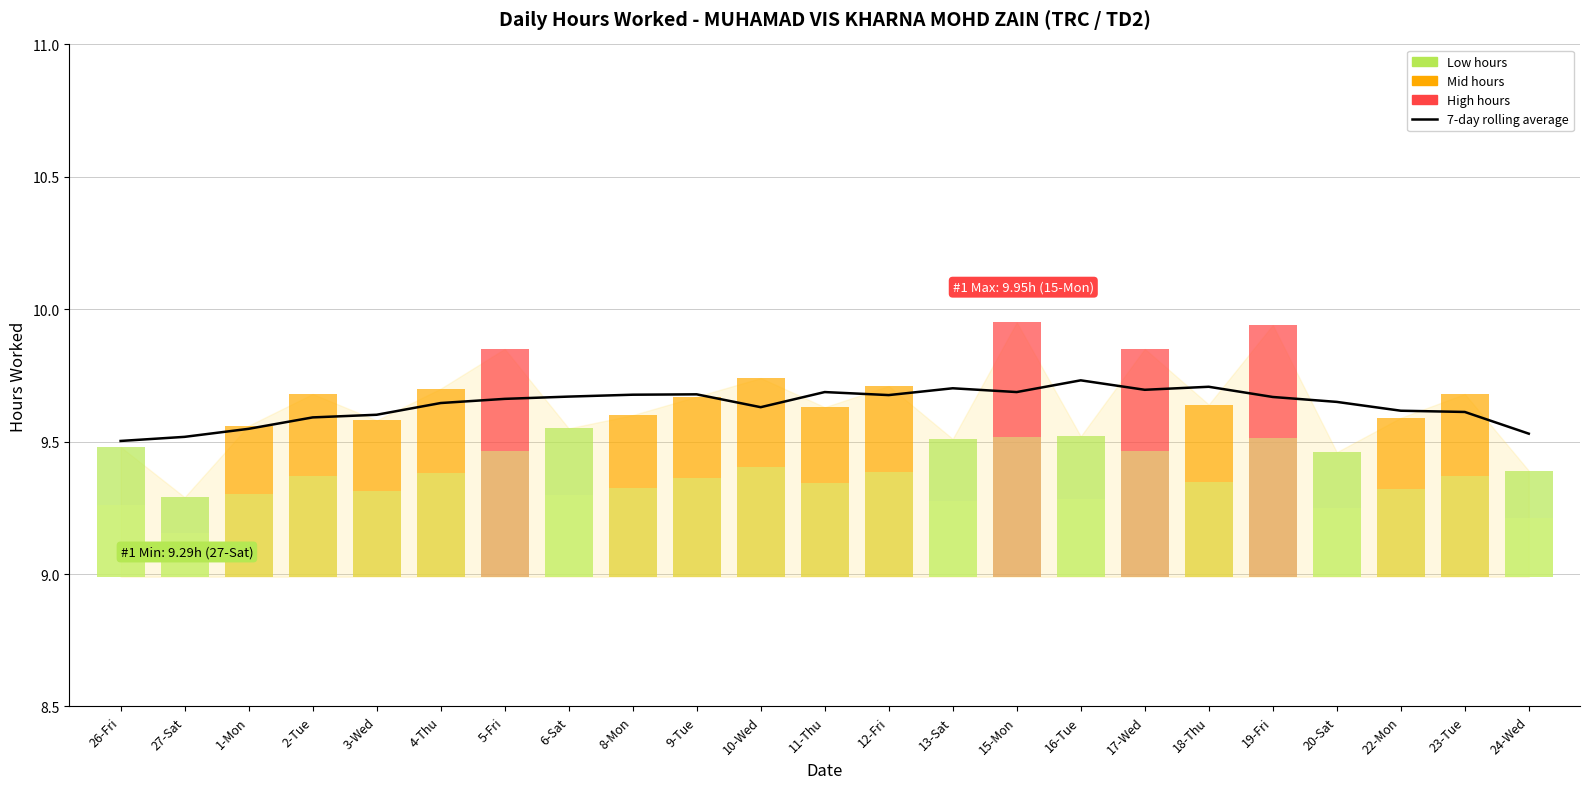

What is the label of the 12th bar from the right?

11-Thu